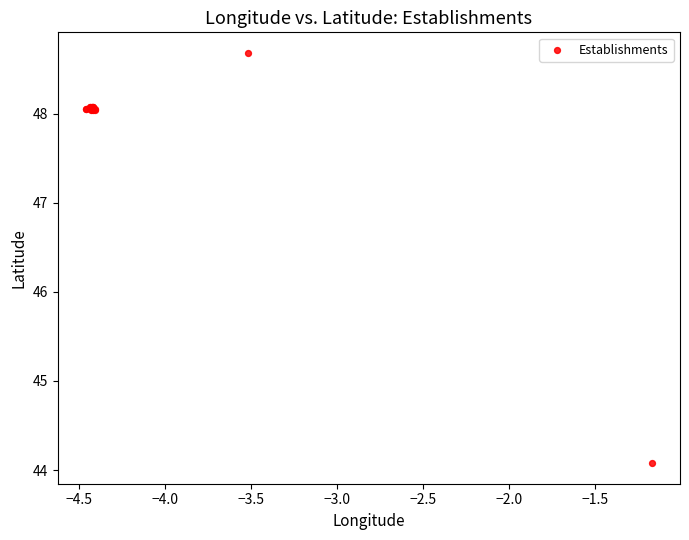

What Y value in the scatter plot is closest to 46?

44.1